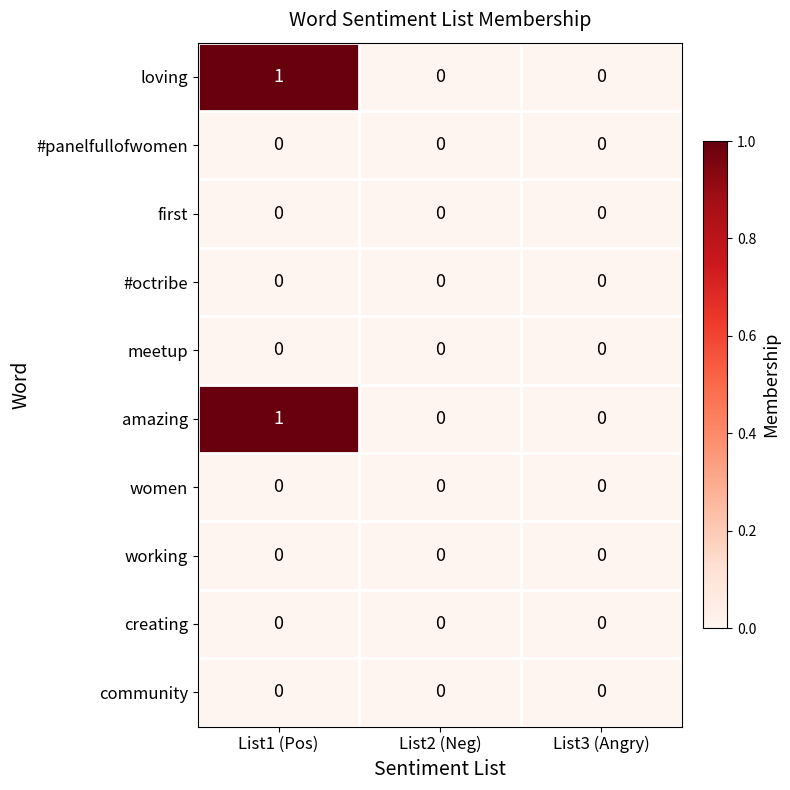

True or false: meetup has a value of 0 at List1 (Pos).

True